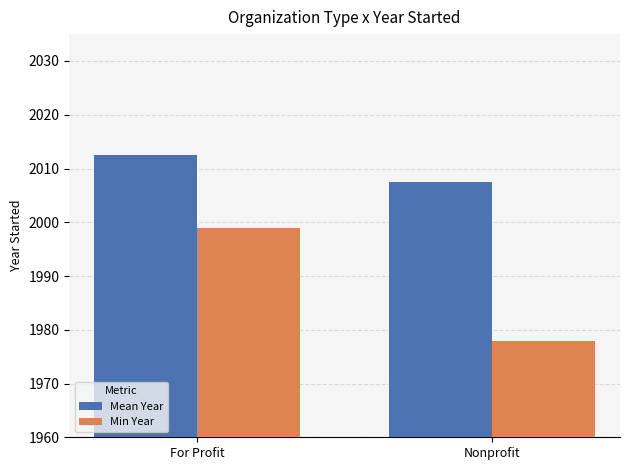

What is the maximum value for Min Year?

1999.0